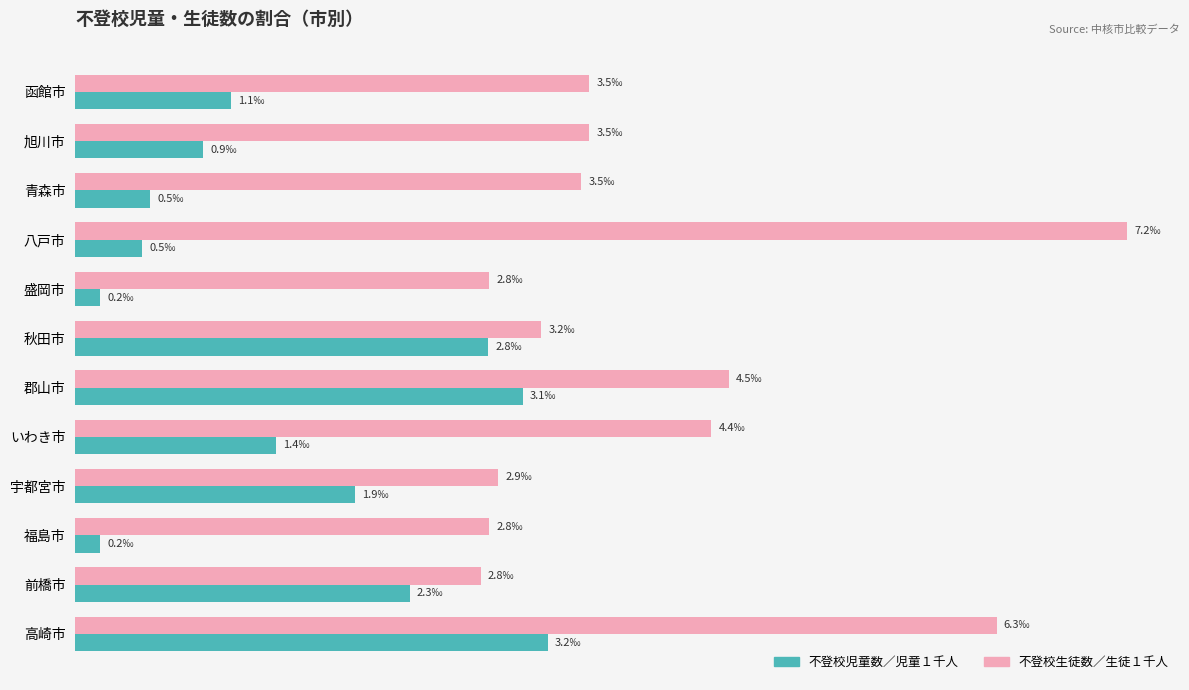

What are all the series names shown in the legend?

不登校児童数／児童１千人, 不登校生徒数／生徒１千人